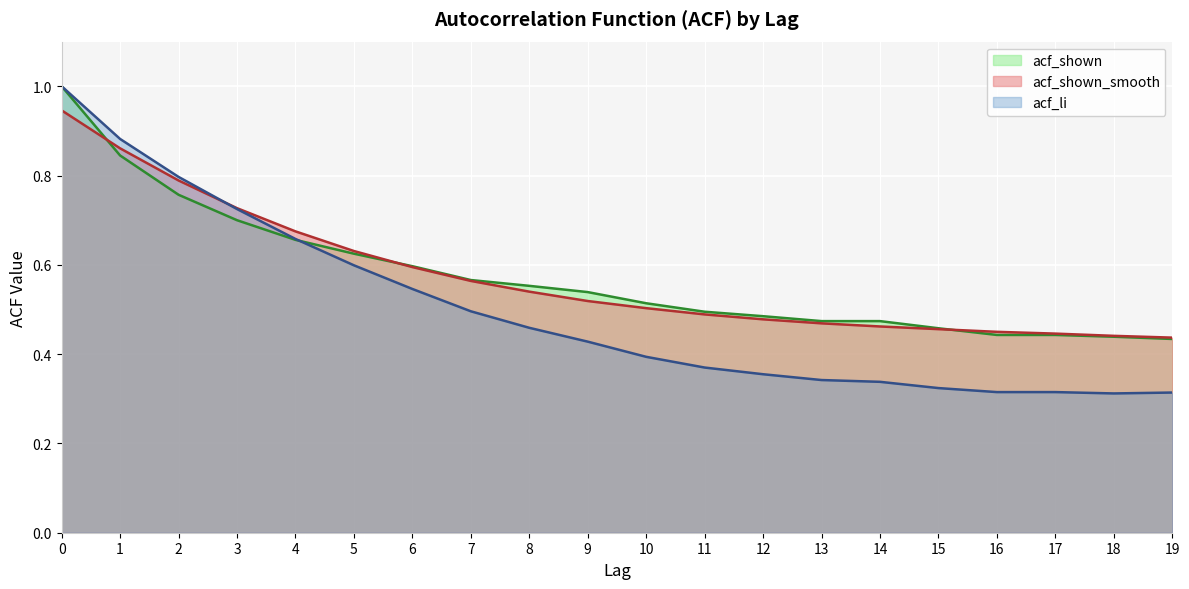

Reading right to left, extract all data points from this chart.

acf_li: 19=0.3	18=0.3	17=0.3	16=0.3	15=0.3	14=0.3	13=0.3	12=0.4	11=0.4	10=0.4	9=0.4	8=0.5	7=0.5	6=0.5	5=0.6	4=0.7	3=0.7	2=0.8	1=0.9	0=1.0
acf_shown: 19=0.4	18=0.4	17=0.4	16=0.4	15=0.5	14=0.5	13=0.5	12=0.5	11=0.5	10=0.5	9=0.5	8=0.6	7=0.6	6=0.6	5=0.6	4=0.7	3=0.7	2=0.8	1=0.8	0=1.0
acf_shown_smooth: 19=0.4	18=0.4	17=0.4	16=0.5	15=0.5	14=0.5	13=0.5	12=0.5	11=0.5	10=0.5	9=0.5	8=0.5	7=0.6	6=0.6	5=0.6	4=0.7	3=0.7	2=0.8	1=0.9	0=0.9